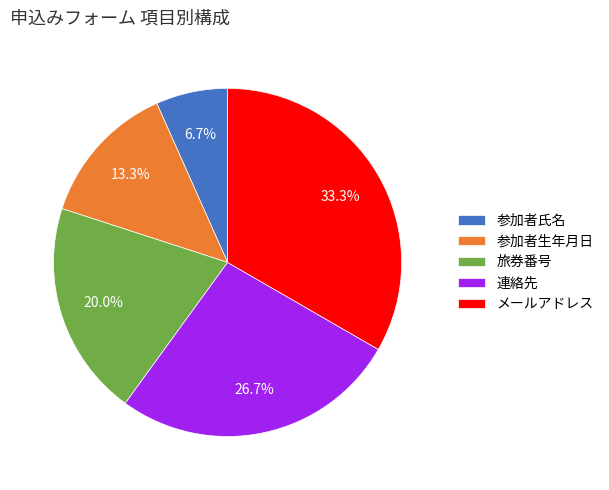

Is there any slice that represents more than half of the pie?

No